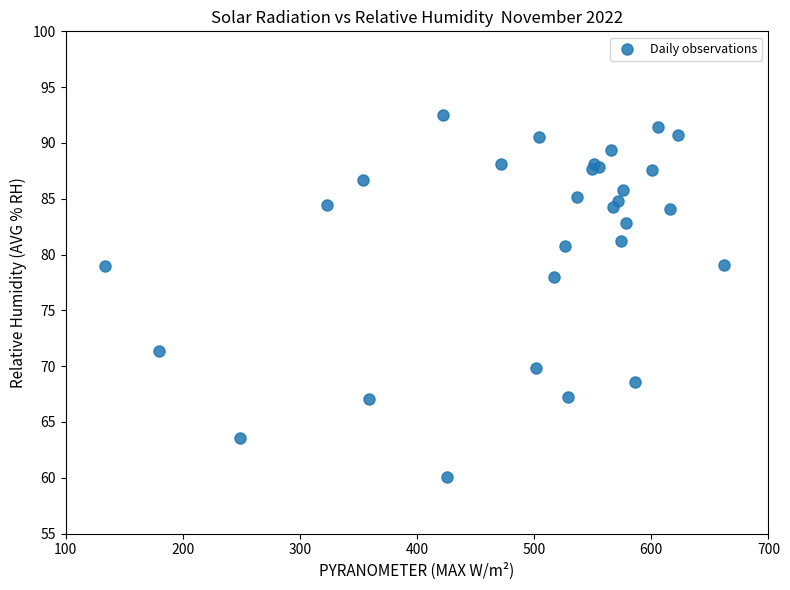

What Y value in the scatter plot is closest to 76?

78.0